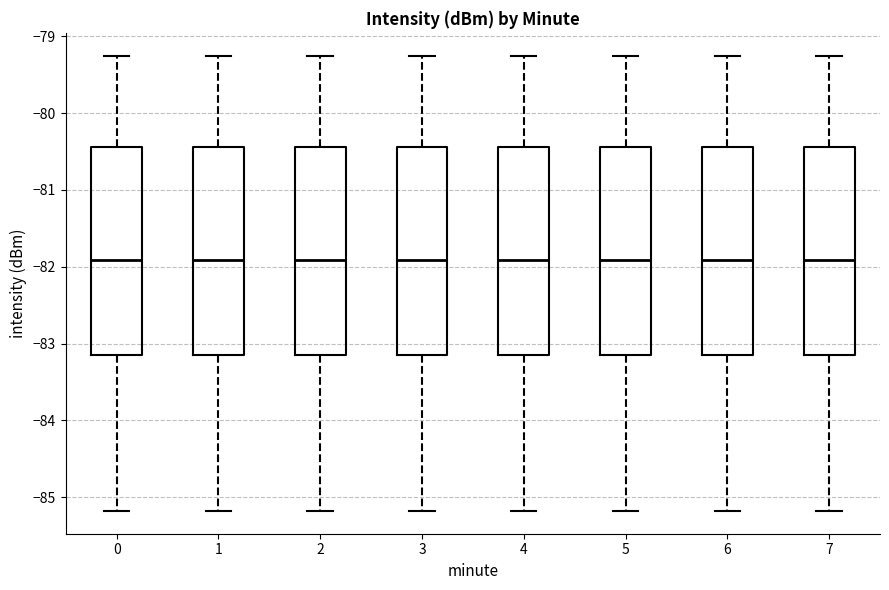

Reading left to right, transcribe this box plot: for each box, give where its median line is, the range the box spans, and where its two whiskers end, as read against the y-axis. The values are not printed on the chart, so give them approximately, as read against the axis.

0: median -81.9, box -83.2 to -80.4, whiskers -85.2 to -79.2
1: median -81.9, box -83.2 to -80.4, whiskers -85.2 to -79.2
2: median -81.9, box -83.2 to -80.4, whiskers -85.2 to -79.2
3: median -81.9, box -83.2 to -80.4, whiskers -85.2 to -79.2
4: median -81.9, box -83.2 to -80.4, whiskers -85.2 to -79.2
5: median -81.9, box -83.2 to -80.4, whiskers -85.2 to -79.2
6: median -81.9, box -83.2 to -80.4, whiskers -85.2 to -79.2
7: median -81.9, box -83.2 to -80.4, whiskers -85.2 to -79.2